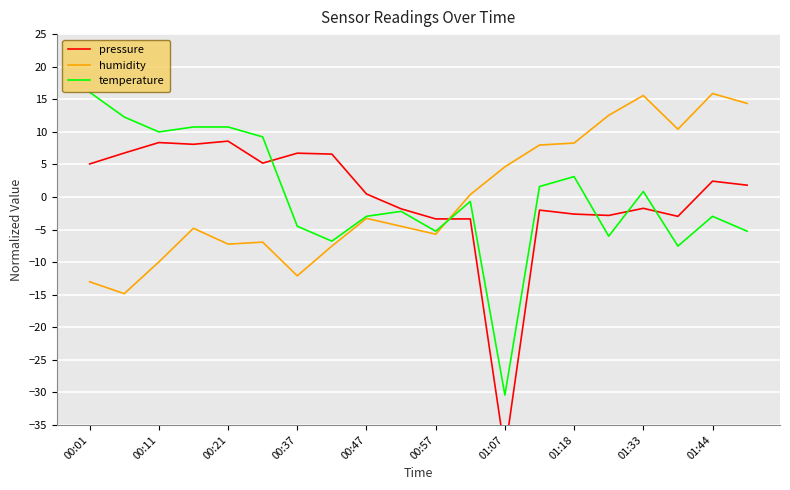

Is it true that temperature equals -6.9 at 01:07?

False